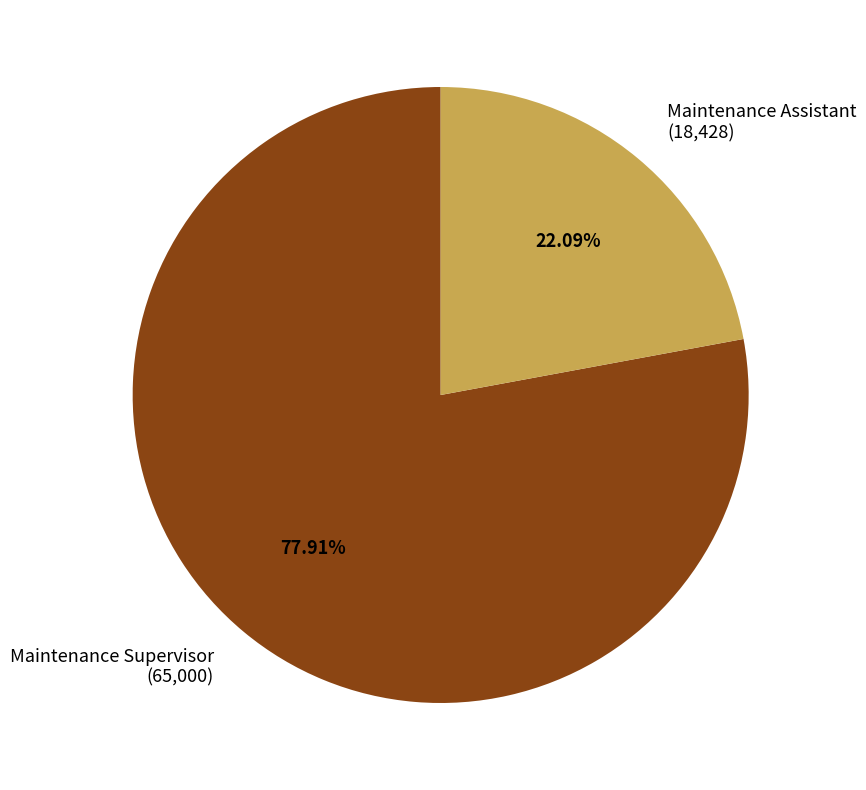

Combined, do Maintenance Supervisor and Maintenance Assistant account for over 50%?

Yes